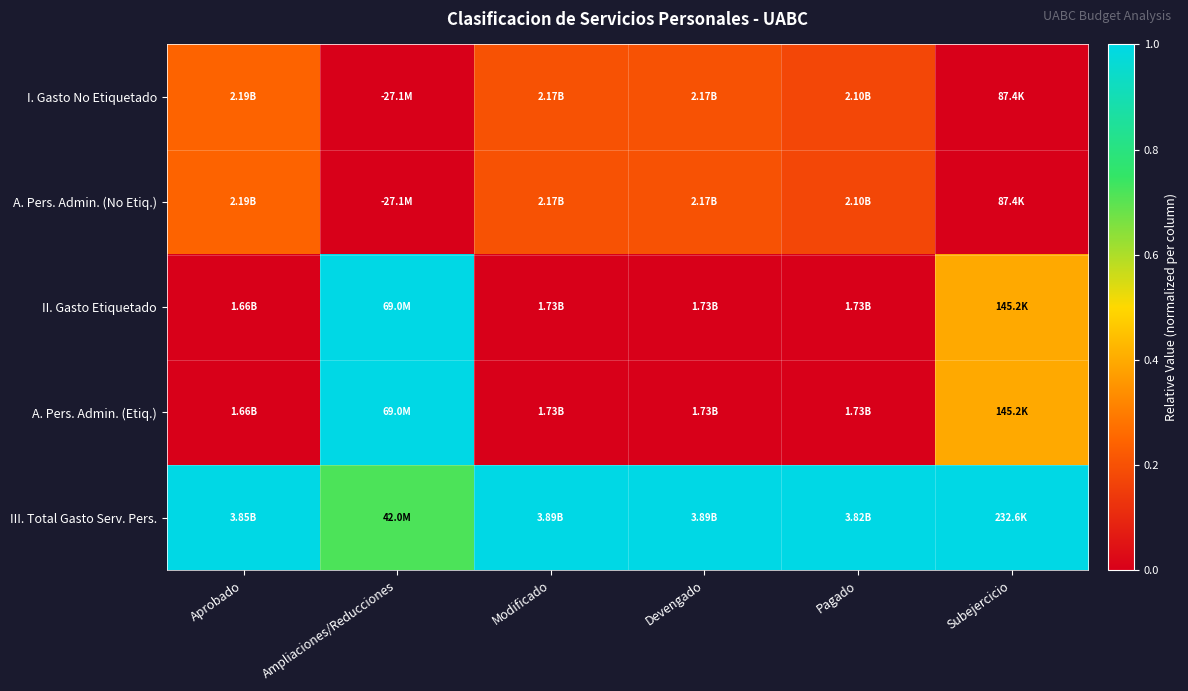

Rank the series at Devengado from highest to lowest value.

III. Total Gasto Serv. Pers., I. Gasto No Etiquetado, A. Pers. Admin. (No Etiq.), II. Gasto Etiquetado, A. Pers. Admin. (Etiq.)